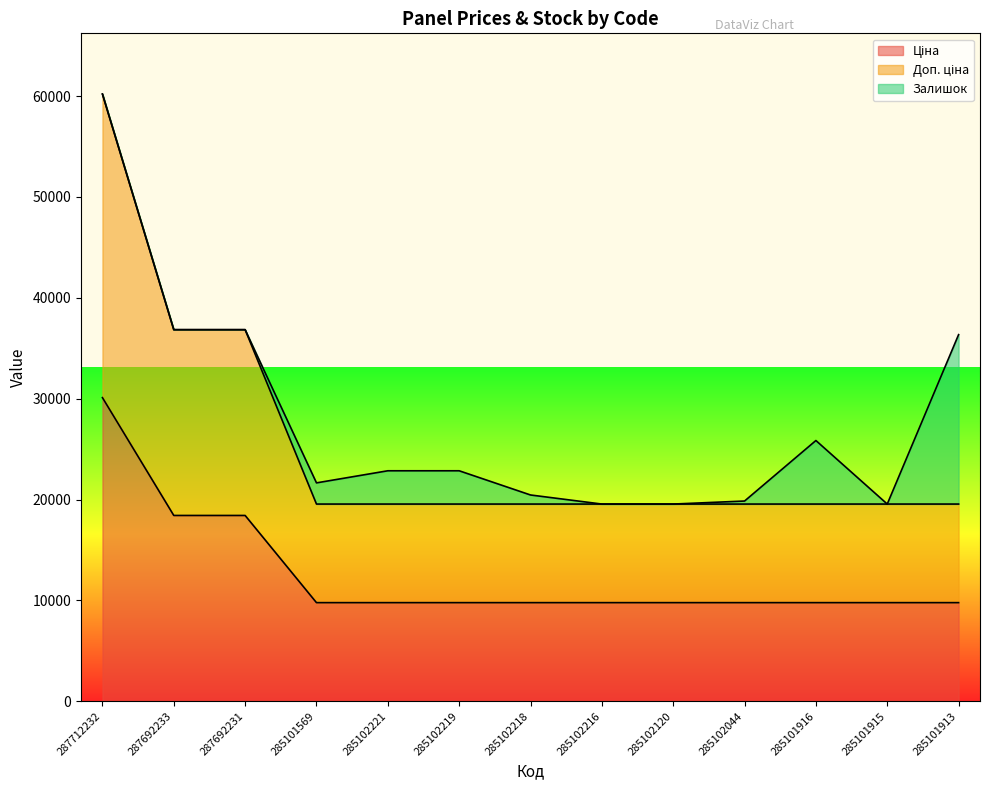

Read the Доп. ціна value at 285102044.

19551.0